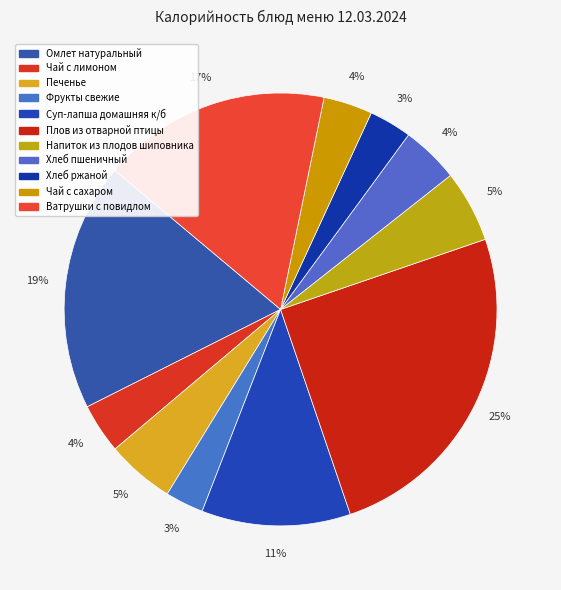

How many segments does this pie chart have?

11